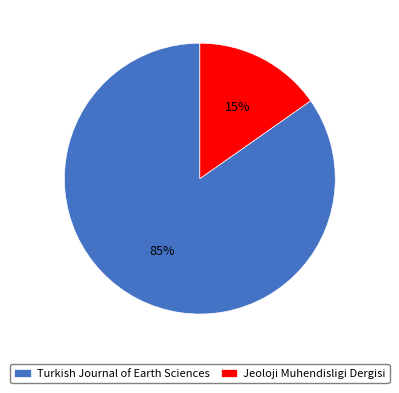

Do Turkish Journal of Earth Sciences and Jeoloji Muhendisligi Dergisi together represent more than half of the pie?

Yes